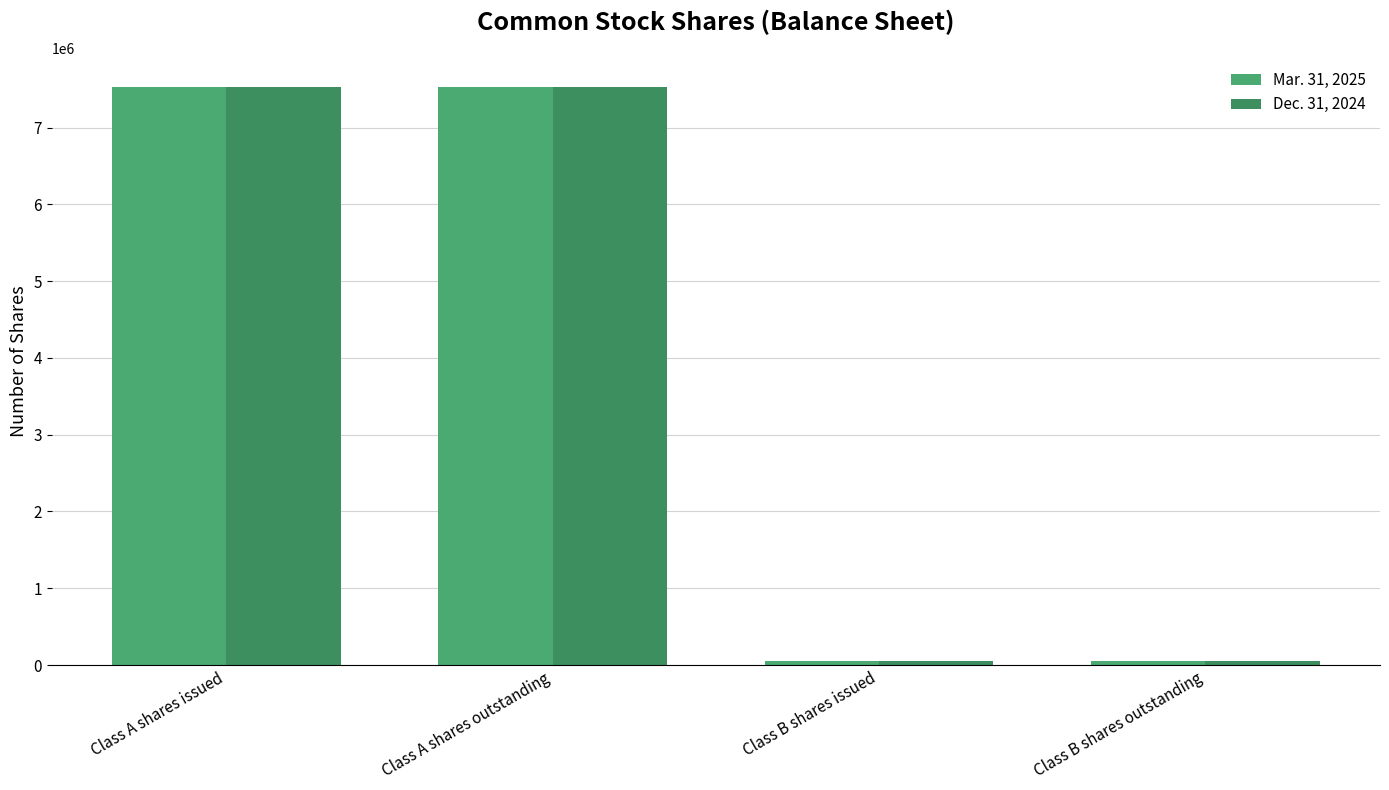

What is the total value across all series at Class B shares issued?

115504